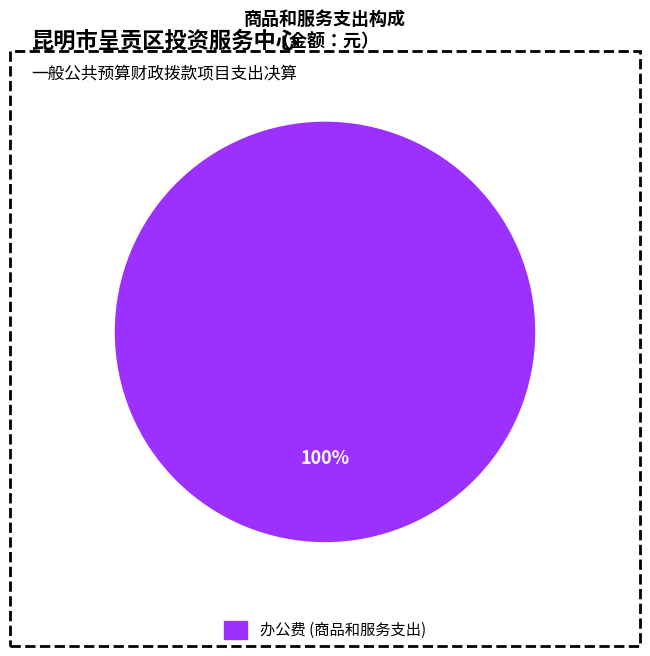

Does 办公费 (商品和服务支出) represent more than half of the total?

Yes